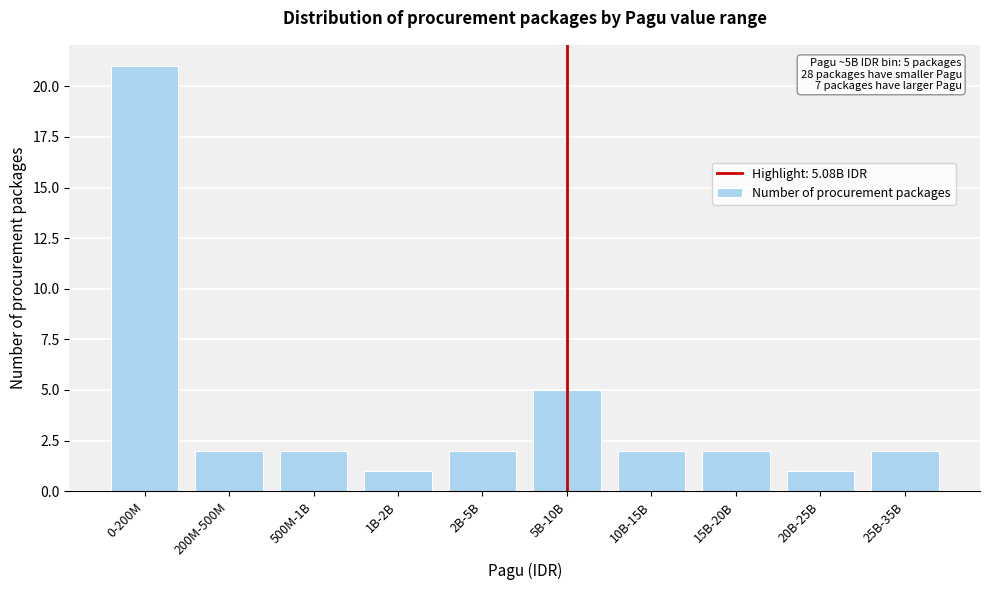

Reading left to right, extract all data points from this chart.

21	2	2	1	2	5	2	2	1	2